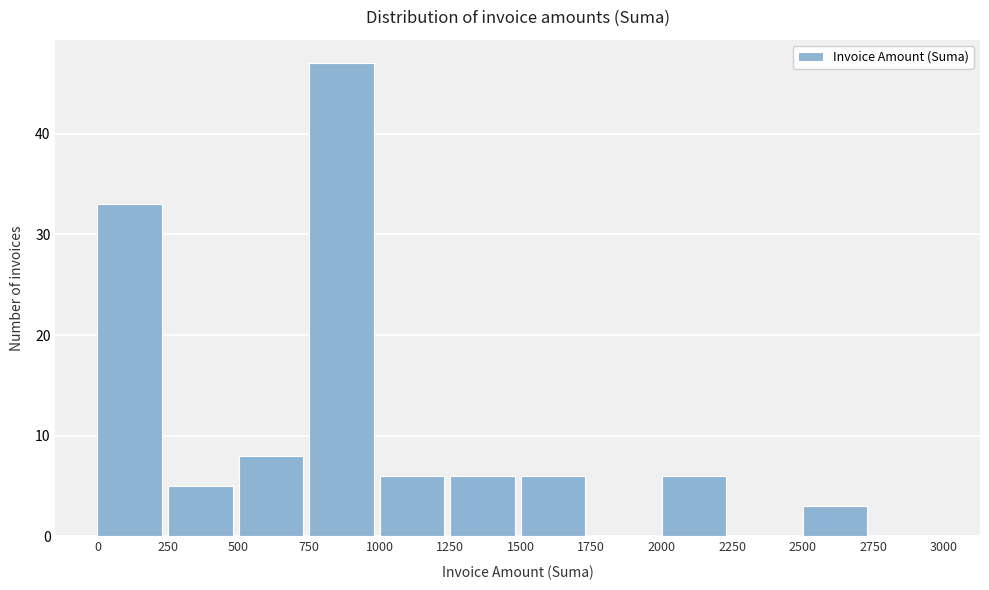

Which range on the x-axis has the tallest bar?

750 to 1000